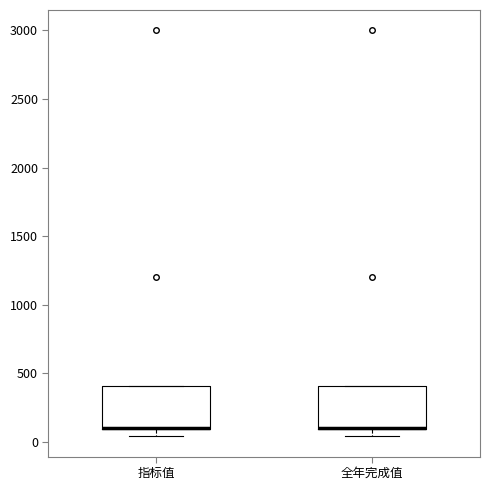

Reading left to right, read every box against the y-axis: the position of its median line, the range the box covers, and the ends of its whiskers. The values are not printed on the chart, so give them approximately, as read against the axis.

指标值: median 100 (drawn on the box's lower edge), box 100 to 400, whiskers 50 to 400
全年完成值: median 100 (drawn on the box's lower edge), box 100 to 400, whiskers 50 to 400